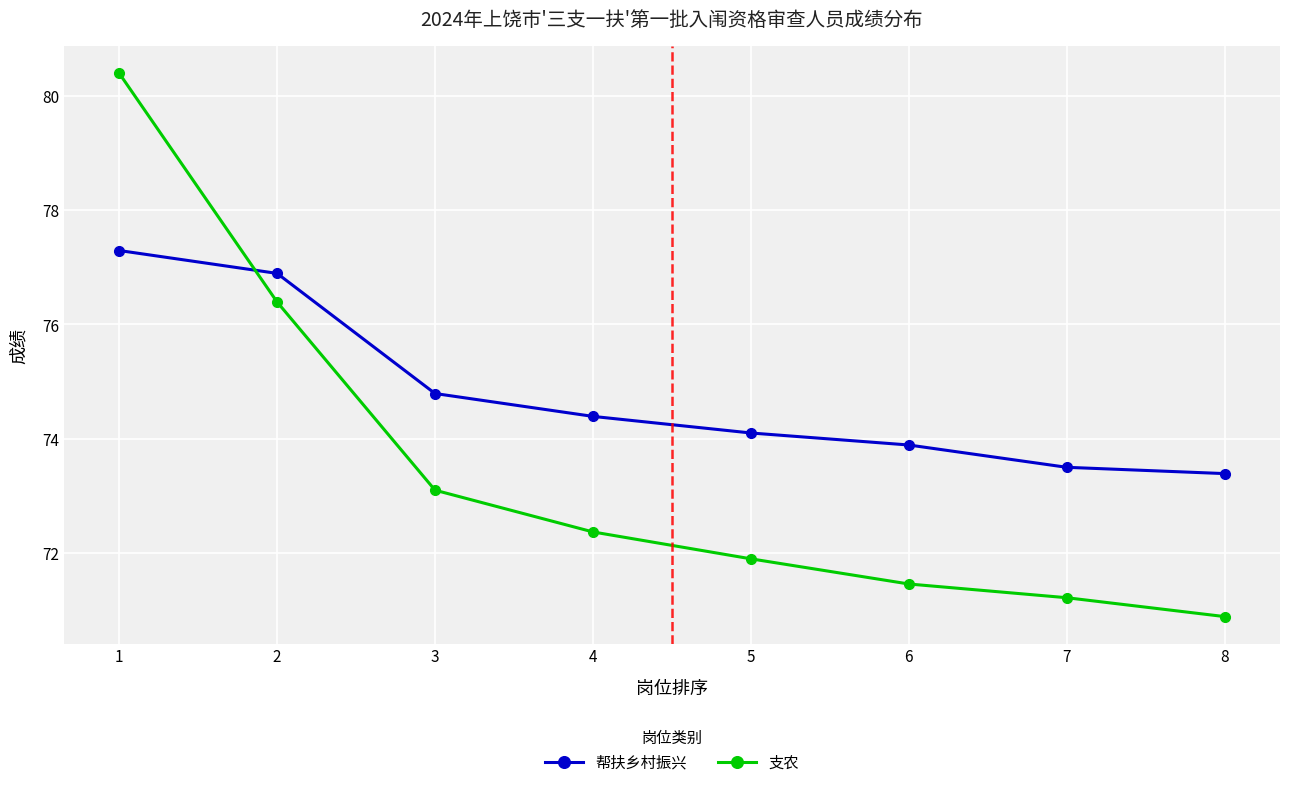

At which category is the sum across all series the highest?

1